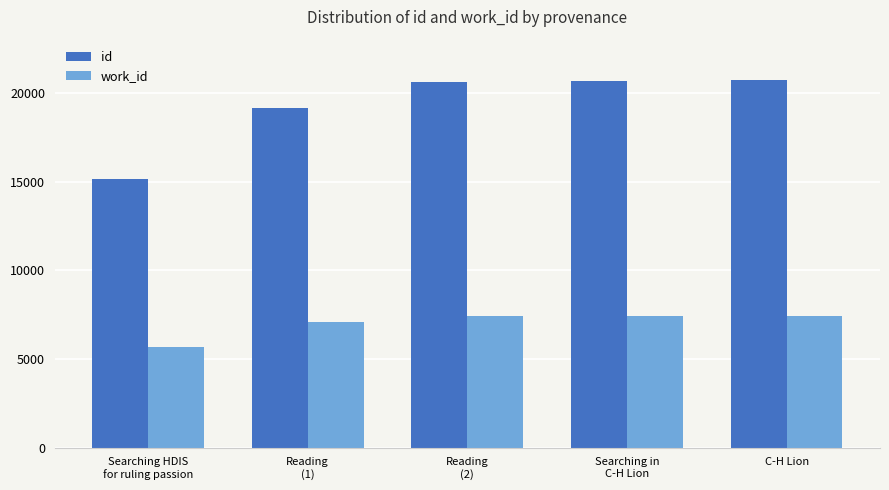

Rank the series by their average value, from highest to lowest.

id, work_id